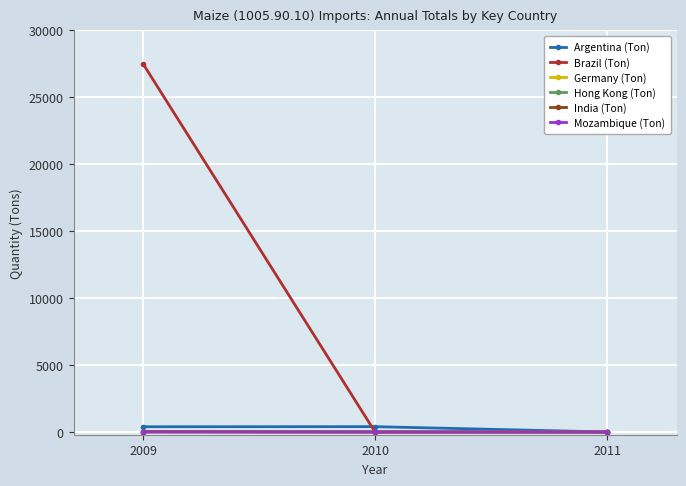

Which series has the largest range (max minus min)?

Brazil (Ton)